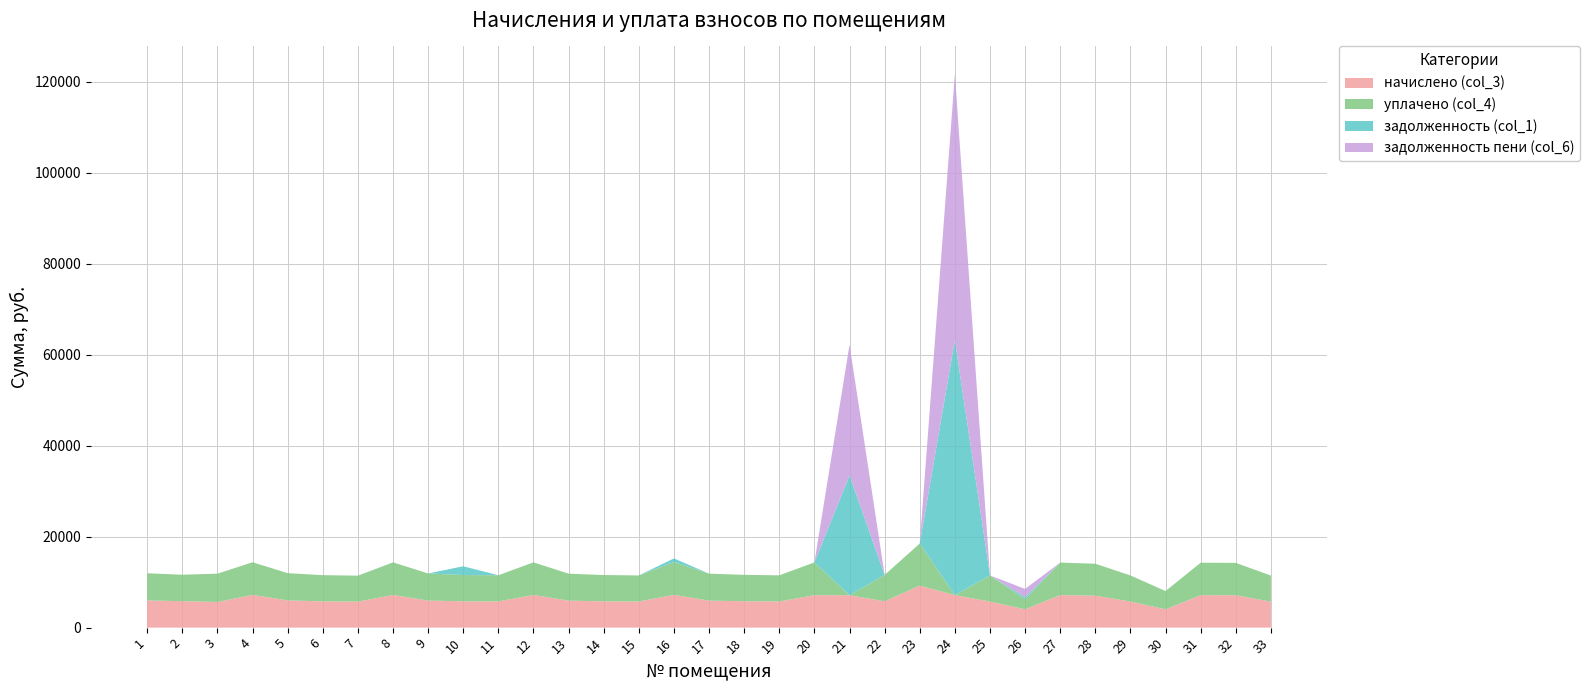

Reading left to right, extract all data points from this chart.

начислено (col_3): 5978.9	5817.6	5644.8	7188.5	5990.4	5771.5	5713.9	7177.0	5955.8	5783.0	5760.0	7177.0	5932.8	5783.0	5737.0	7211.5	5932.8	5806.1	5748.5	7142.4	7130.9	5794.6	9250.6	7142.4	5737.0	4032.0	7153.9	7027.2	5737.0	4020.5	7142.4	7119.4	5725.4
уплачено (col_4): 5978.9	5817.6	6223.0	7188.5	5990.4	5771.5	5713.9	7177.0	5955.8	5783.0	5760.0	7177.0	5932.8	5783.0	5737.0	7211.5	5932.8	5806.1	5748.5	7204.4	0.0	5794.6	9250.6	0.0	5737.0	2240.0	7153.9	7027.2	5737.0	4020.5	7142.4	7119.4	5725.4
задолженность (col_1): 0.0	0.0	0.0	0.0	0.0	0.0	0.0	0.0	0.0	1927.7	0.0	0.0	0.0	0.0	0.0	801.3	0.0	0.0	0.0	0.0	26357.1	0.0	0.0	56097.6	0.0	448.0	0.0	0.0	0.0	0.0	0.0	0.0	0.0
задолженность пени (col_6): 0.0	0.0	0.0	0.0	0.0	0.0	0.0	0.0	0.0	0.0	0.0	0.0	0.0	0.0	0.0	0.0	0.0	0.0	0.0	0.0	28734.1	0.0	0.0	58478.4	0.0	1792.0	0.0	0.0	0.0	0.0	0.0	0.0	0.0